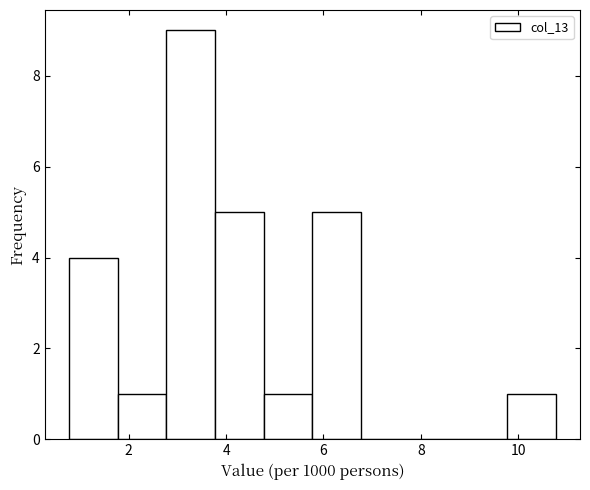

Which range on the x-axis has the tallest bar?

2.8 to 3.8